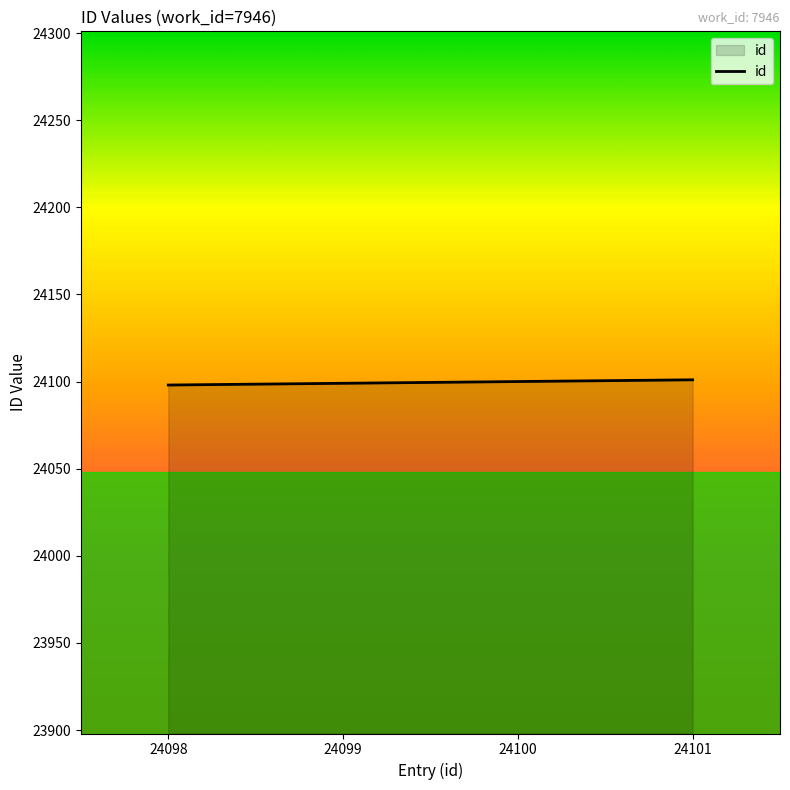

Count the number of categories in the chart.

4